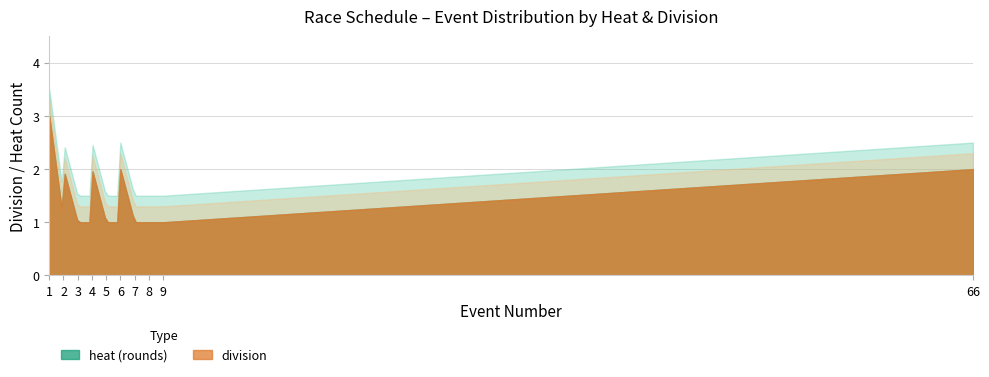

True or false: heat and division intersect in this chart.

False